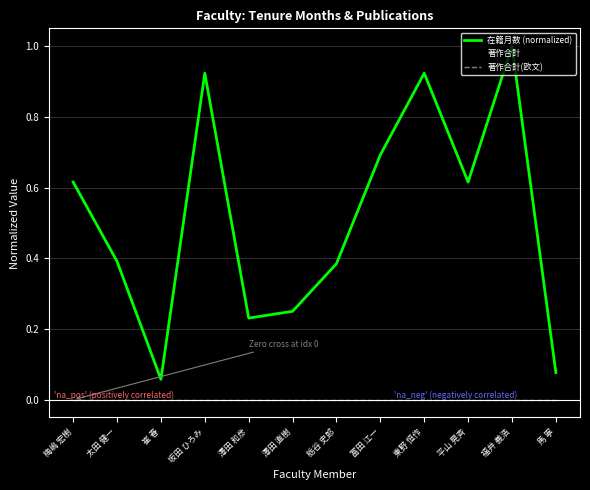

What is the value of the 在籍月数 (normalized) point at the 5th from the left?

0.2